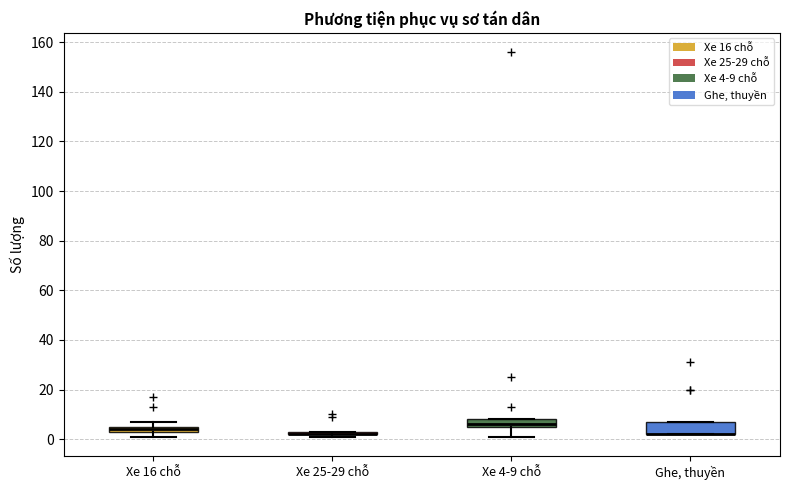

Comparing the boxes themselves (not the whiskers), which one is the tallest?

Ghe, thuyền